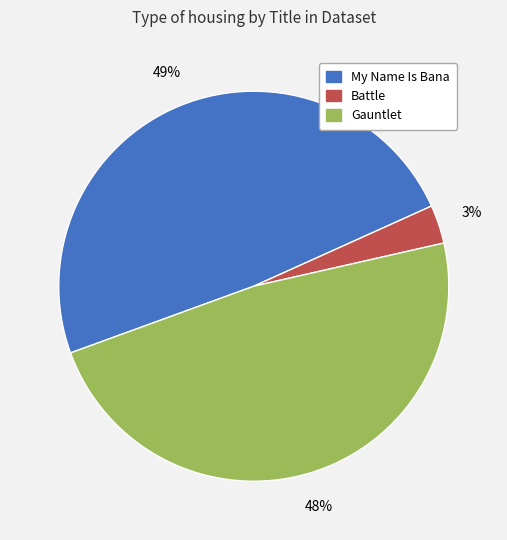

What is the largest slice in the pie chart?

My Name Is Bana